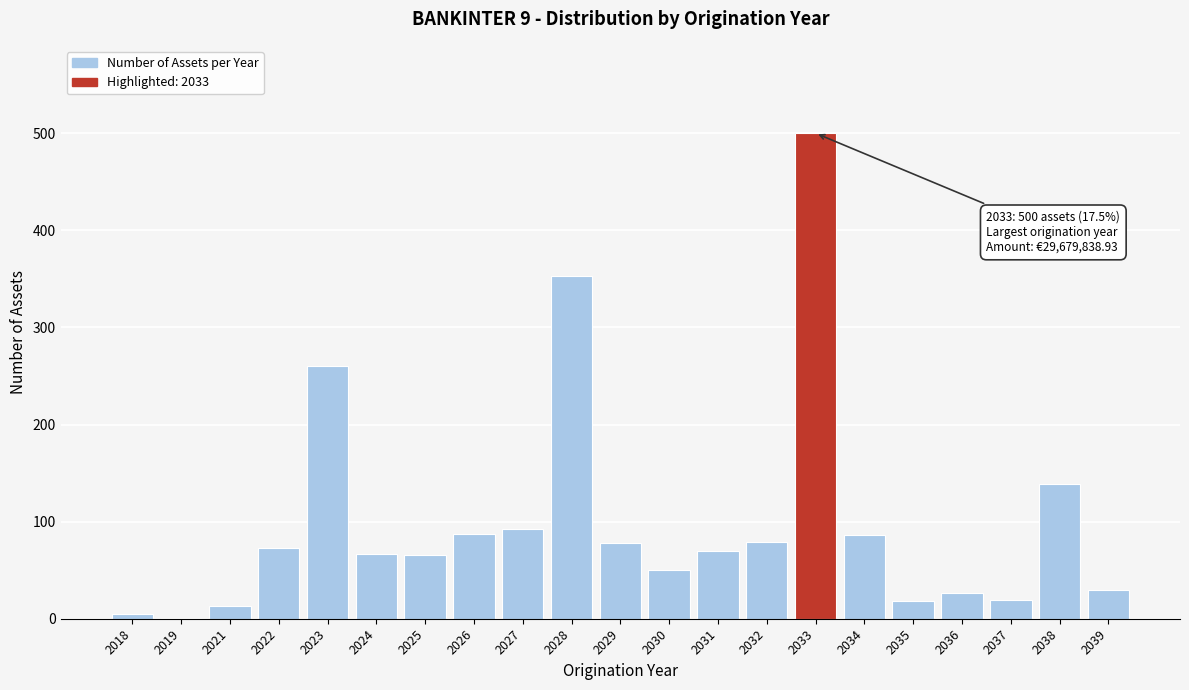

At which label is the value closest to 250?

2023